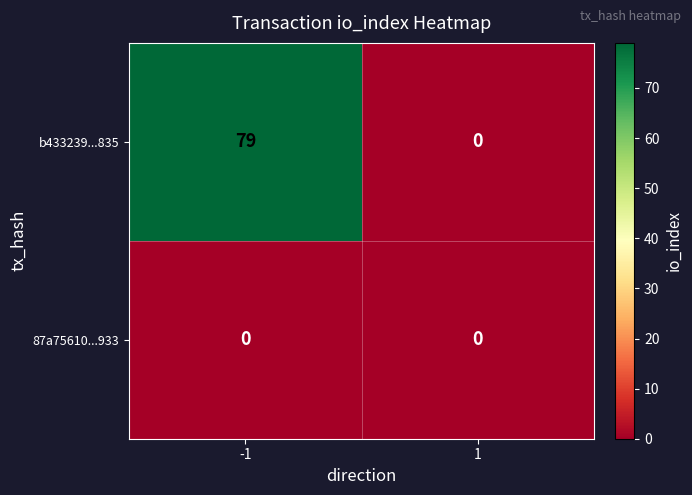

Rank the series by their average value, from lowest to highest.

87a75610...933, b433239...835